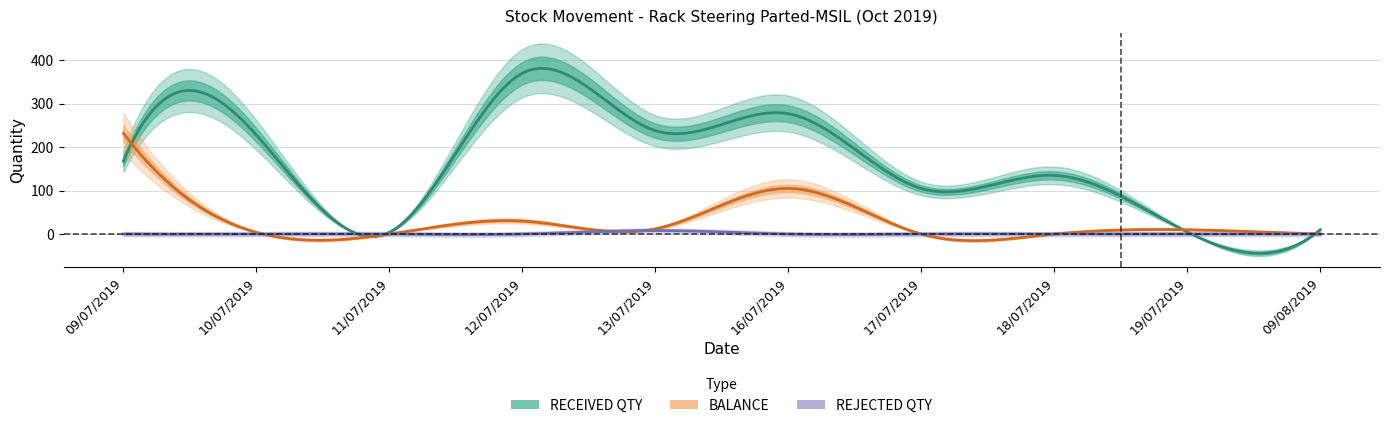

What is the label of the 5th point from the right?

16/07/2019